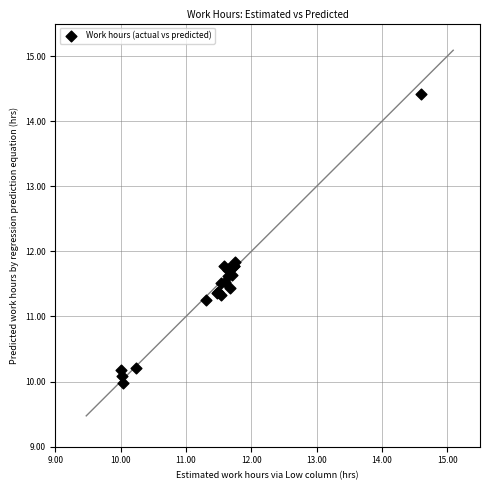

What Y value in the scatter plot is closest to 12?

11.8